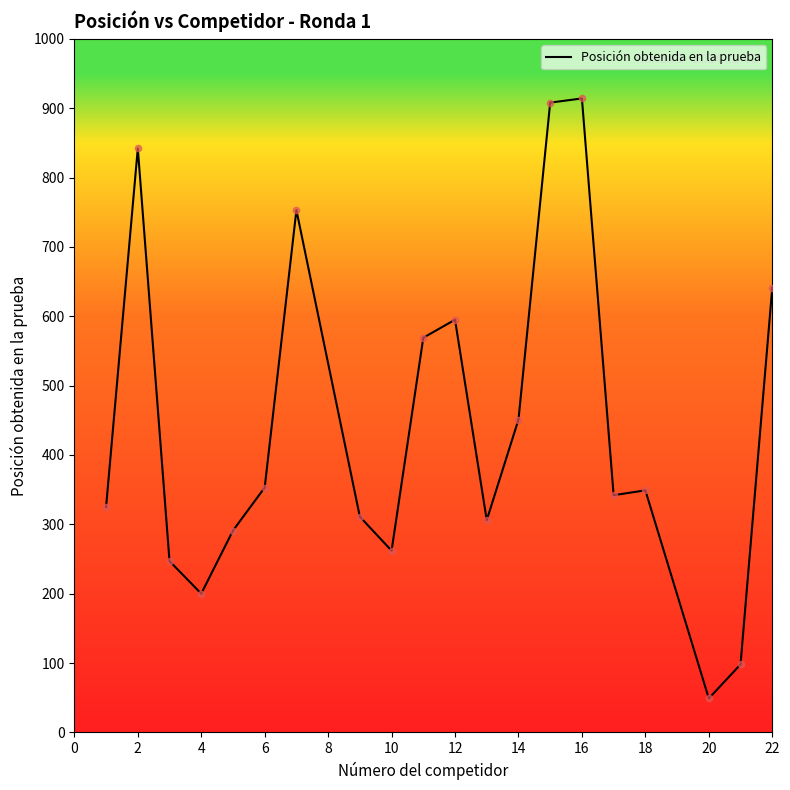

What is the minimum value shown in the chart?

49